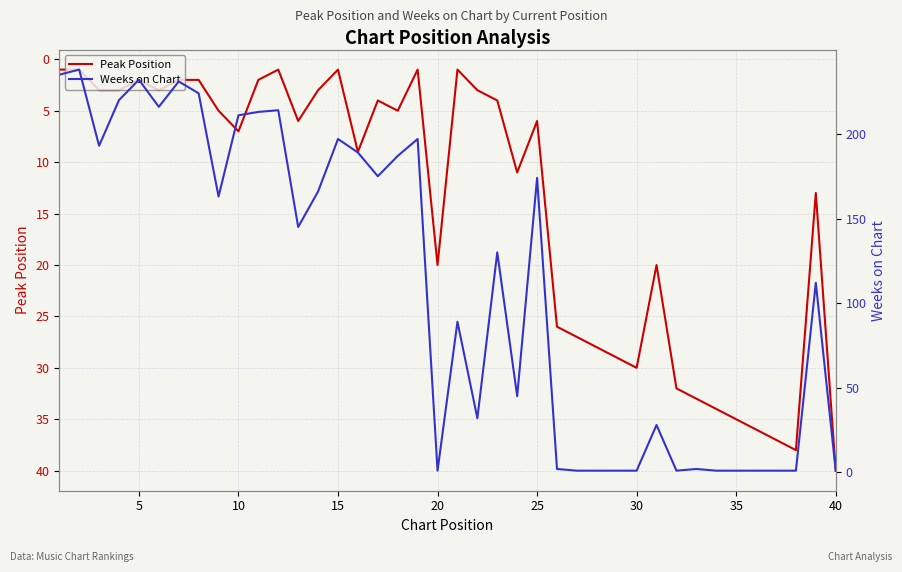

At which label does Peak Position reach its peak?

40